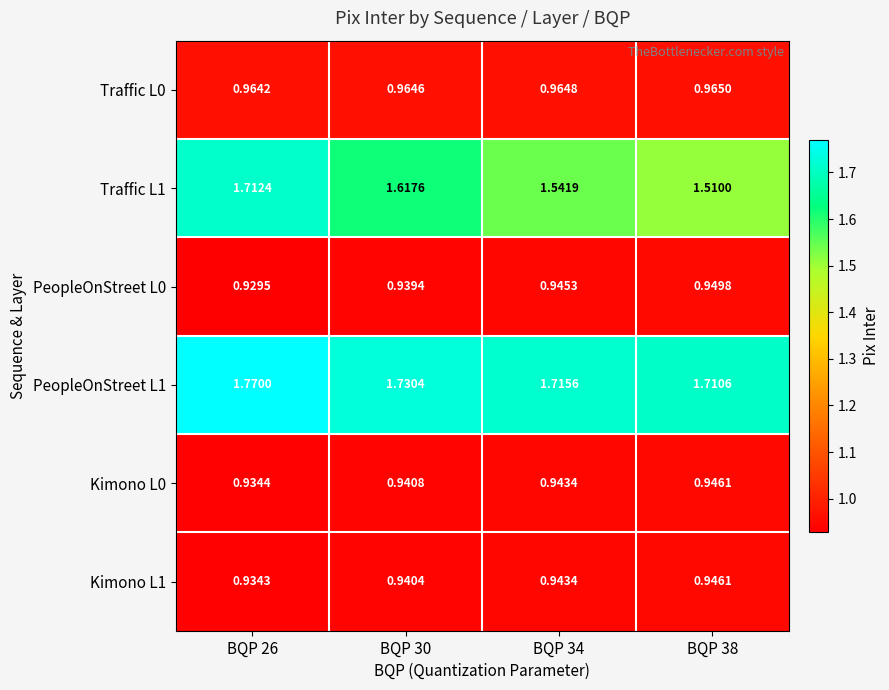

Is the value of PeopleOnStreet L1 at BQP 30 greater than the value of Traffic L0 at BQP 30?

Yes